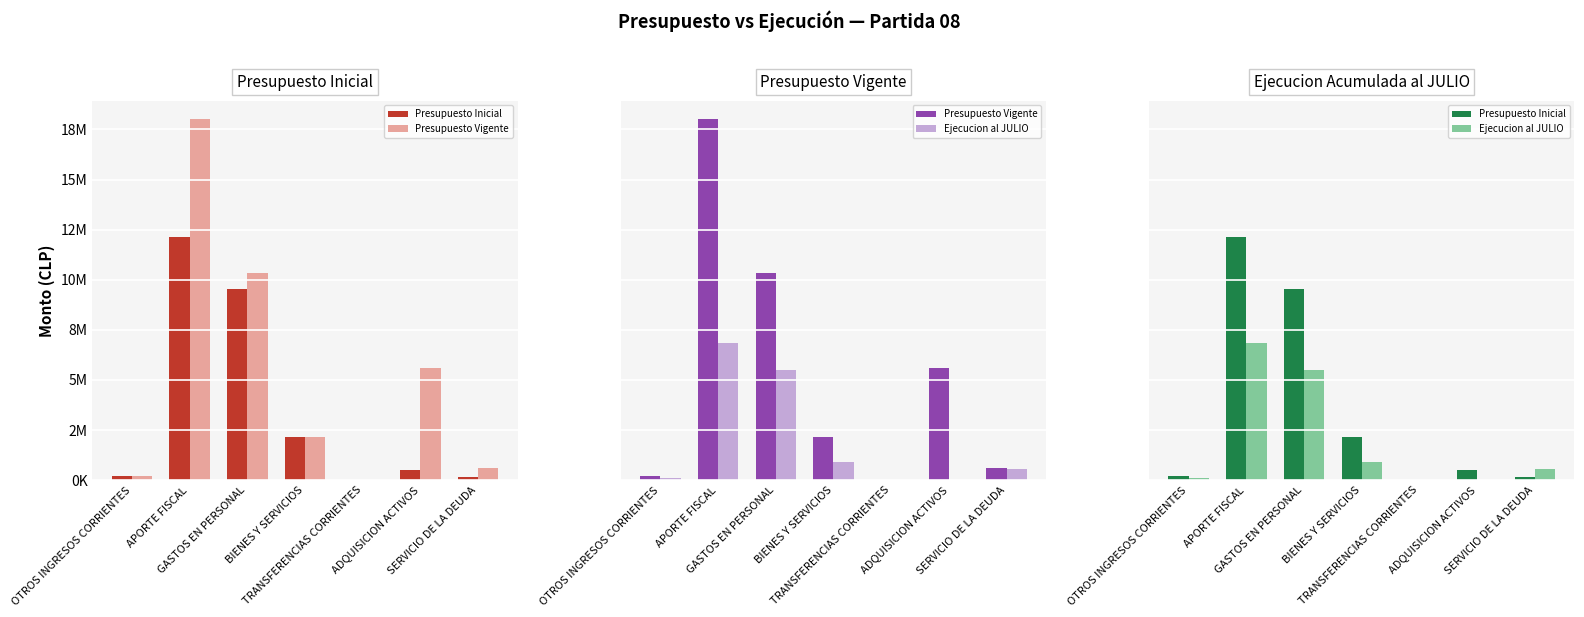

What is the total value across all series at TRANSFERENCIAS CORRIENTES?

63164